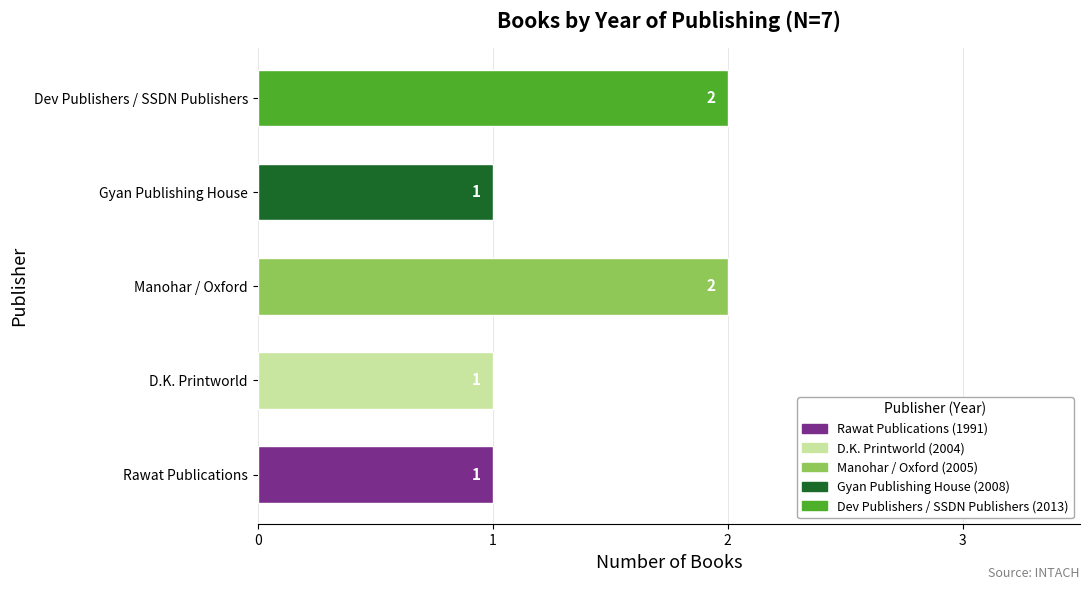

What is the change in value from Gyan Publishing House to Dev Publishers / SSDN Publishers?

+1